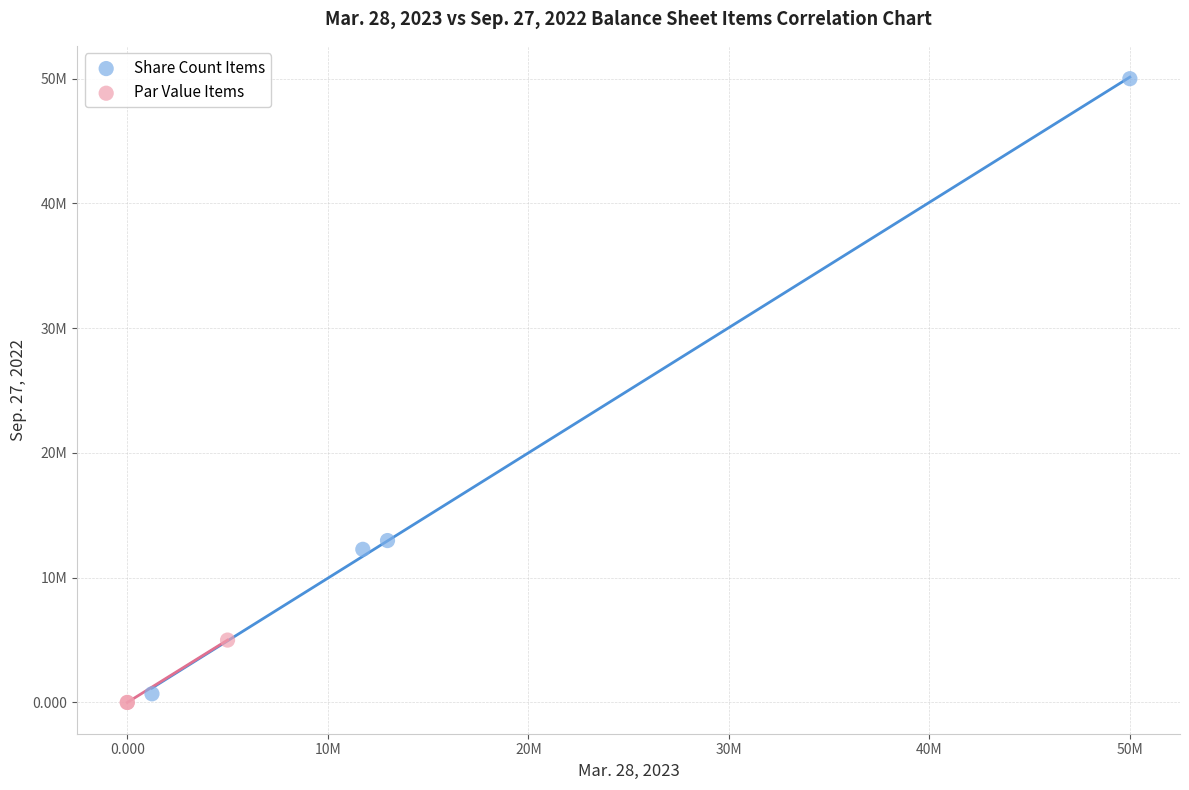

What are all the series names shown in the legend?

Share Count Items, Par Value Items